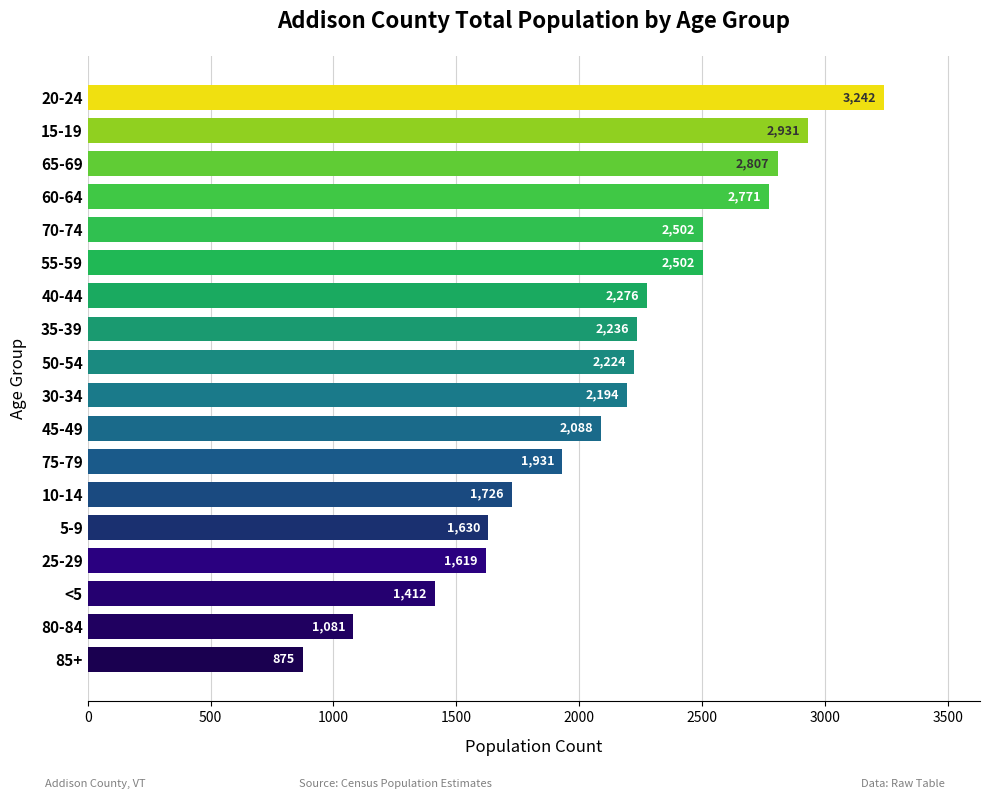

Reading bottom to top, list all the values displayed in this chart.

85+=875	80-84=1081	<5=1412	25-29=1619	5-9=1630	10-14=1726	75-79=1931	45-49=2088	30-34=2194	50-54=2224	35-39=2236	40-44=2276	55-59=2502	70-74=2502	60-64=2771	65-69=2807	15-19=2931	20-24=3242